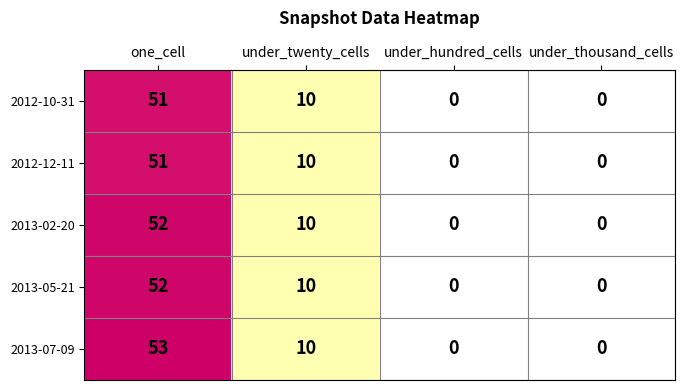

Reading left to right, extract all data points from this chart.

2012-10-31: one_cell=51	under_twenty_cells=10	under_hundred_cells=0	under_thousand_cells=0
2012-12-11: one_cell=51	under_twenty_cells=10	under_hundred_cells=0	under_thousand_cells=0
2013-02-20: one_cell=52	under_twenty_cells=10	under_hundred_cells=0	under_thousand_cells=0
2013-05-21: one_cell=52	under_twenty_cells=10	under_hundred_cells=0	under_thousand_cells=0
2013-07-09: one_cell=53	under_twenty_cells=10	under_hundred_cells=0	under_thousand_cells=0